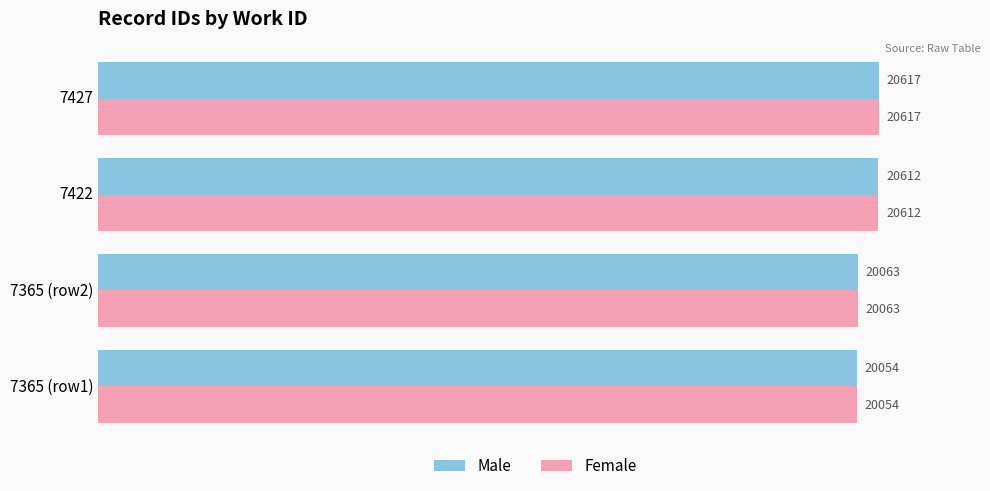

The Female series shows 30074 at 7427. True or false?

False